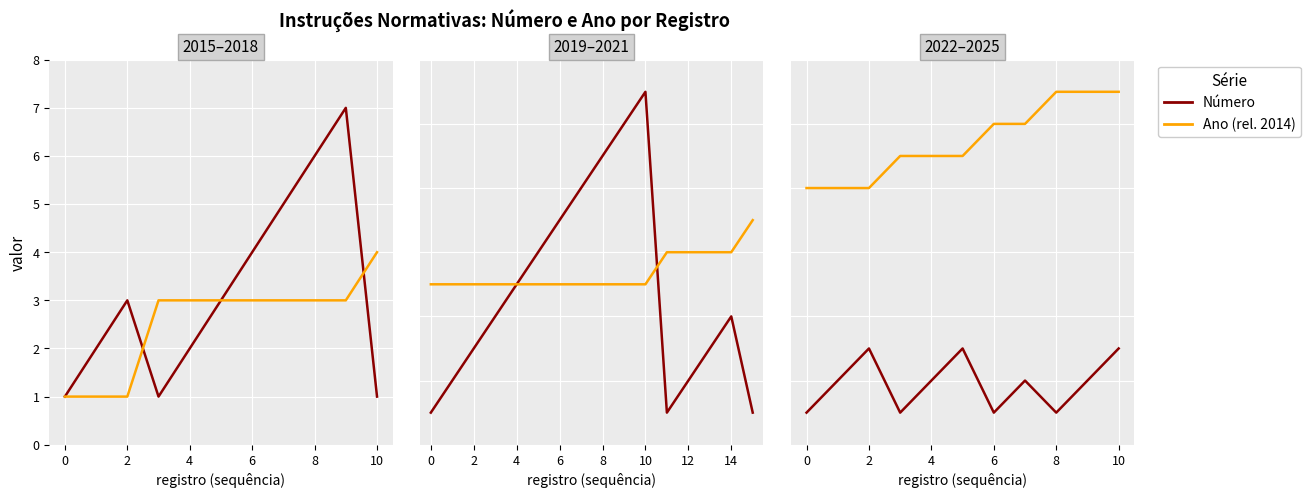

At which category does the chart reach its peak across all series?

8